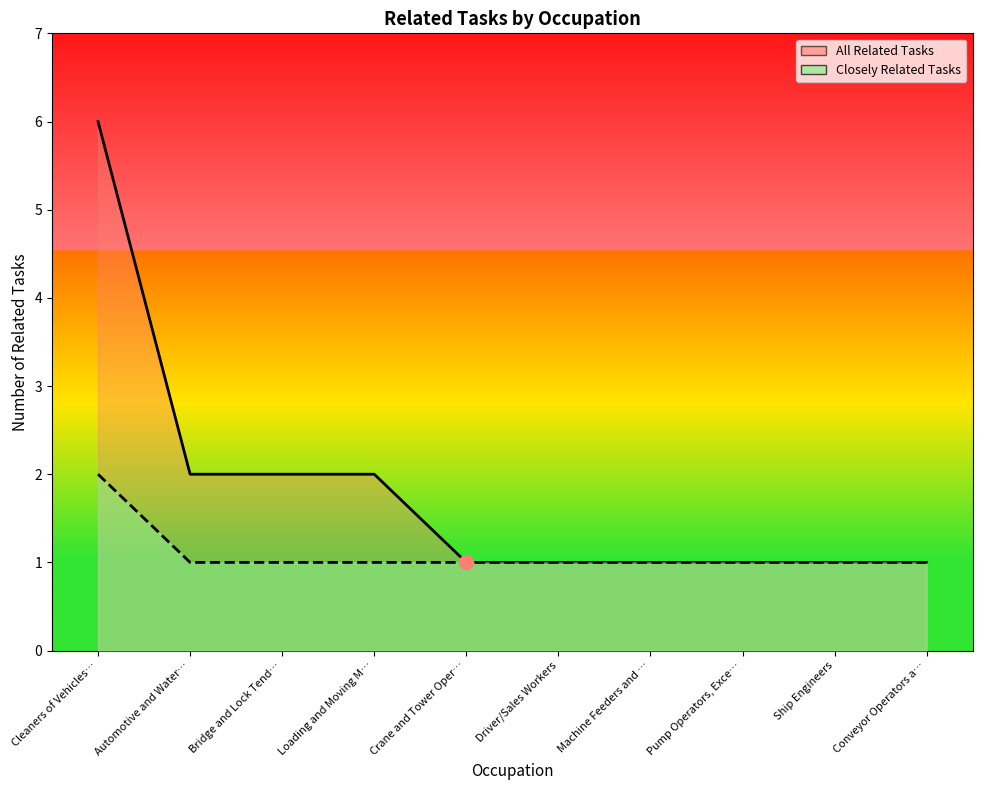

What is the label of the 2nd point from the right?

Ship Engineers